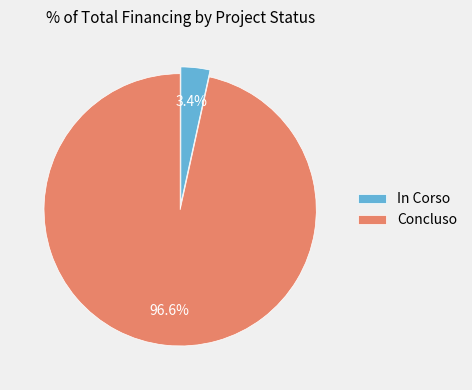

Which slice is the largest?

Concluso